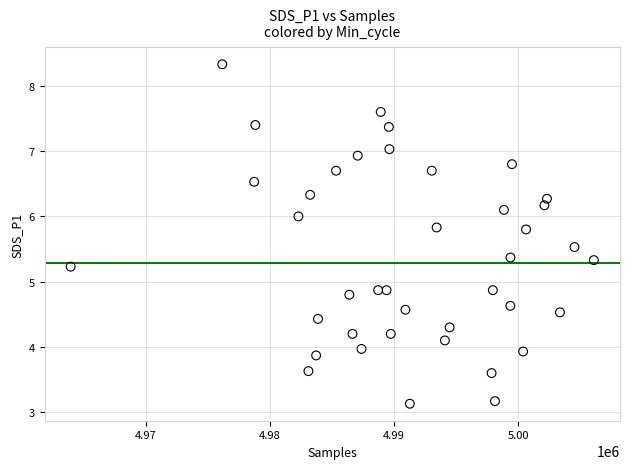

What is the range of X values (max minus min)?

42111.0